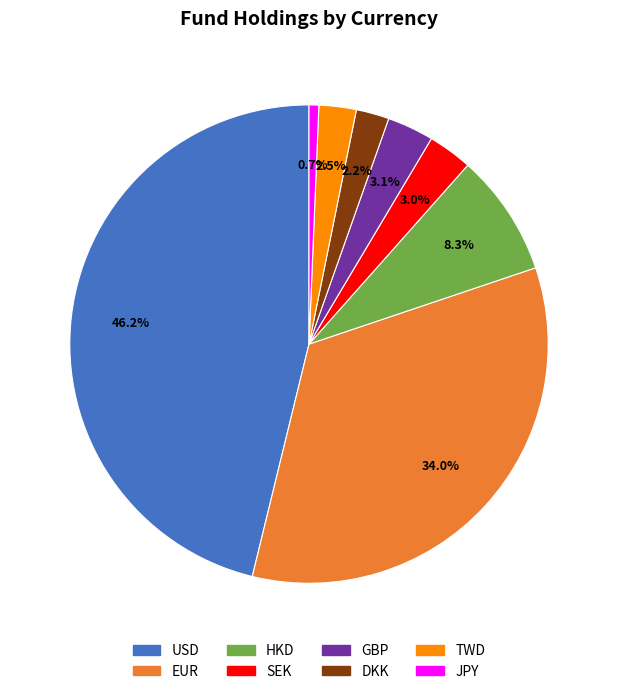

To the nearest percent, what is the average slice percentage?

12%